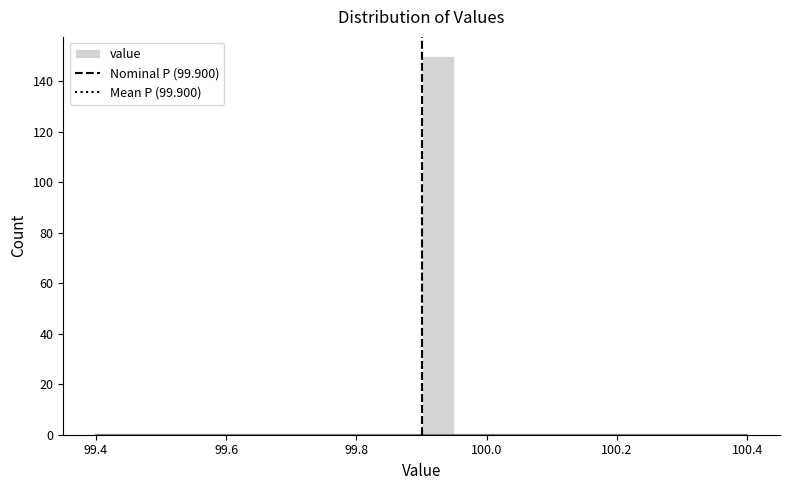

Read against the x-axis, roughly where is the centre of the tallest bar?

99.92